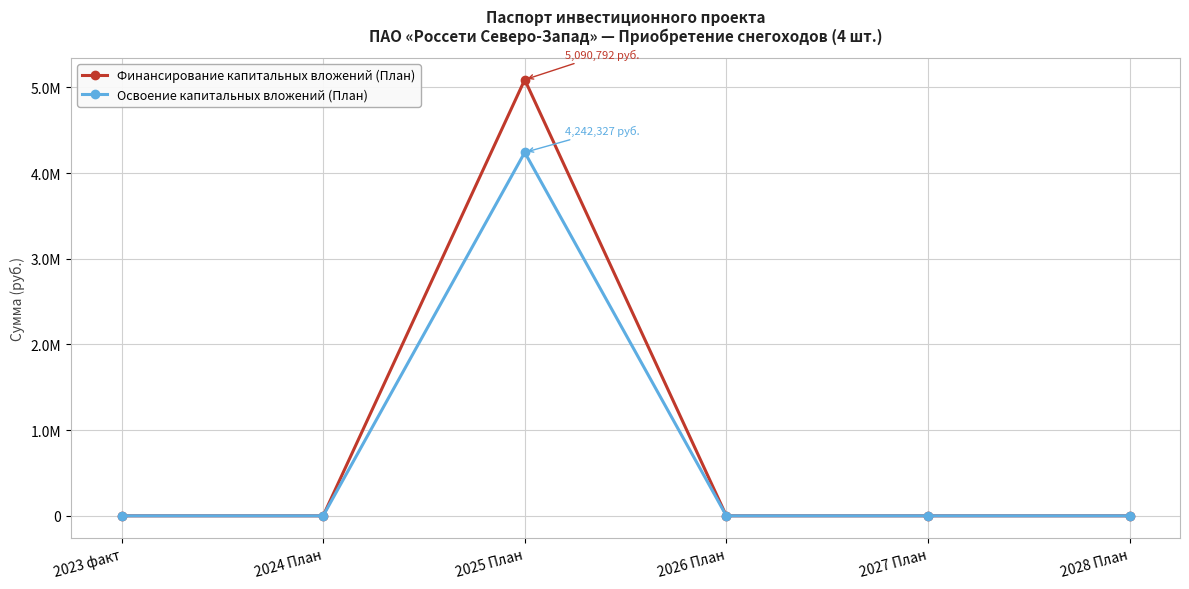

Between 2025 План and 2024 План, which is larger?

2025 План